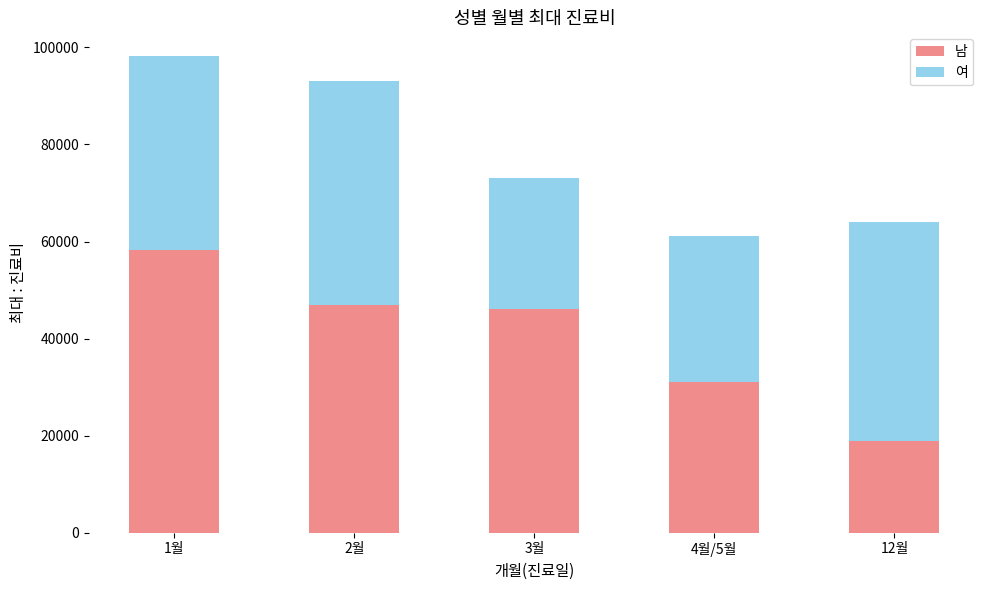

At which label does 남 reach its peak?

1월